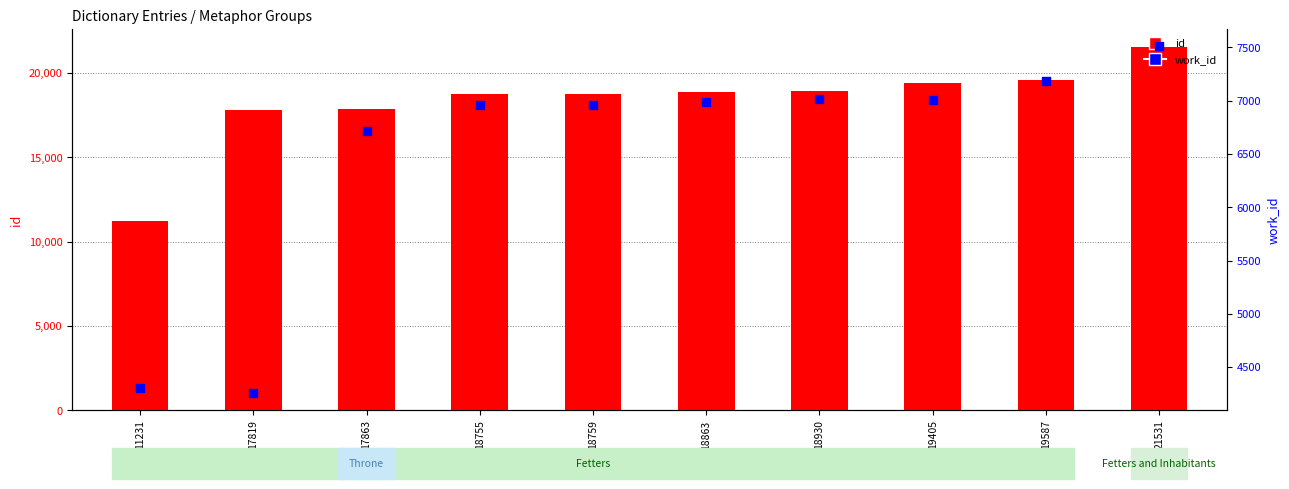

At which category is the sum across all series the highest?

21531